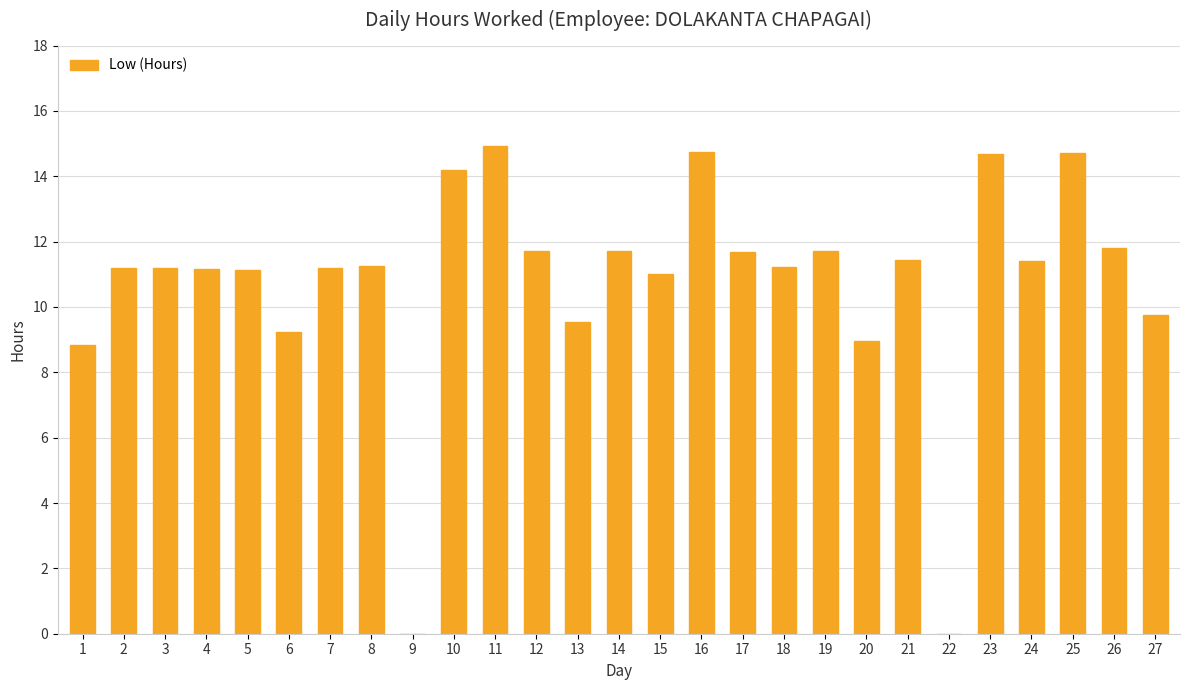

What is the ratio of the value at 11 to the value at 19?

1.3